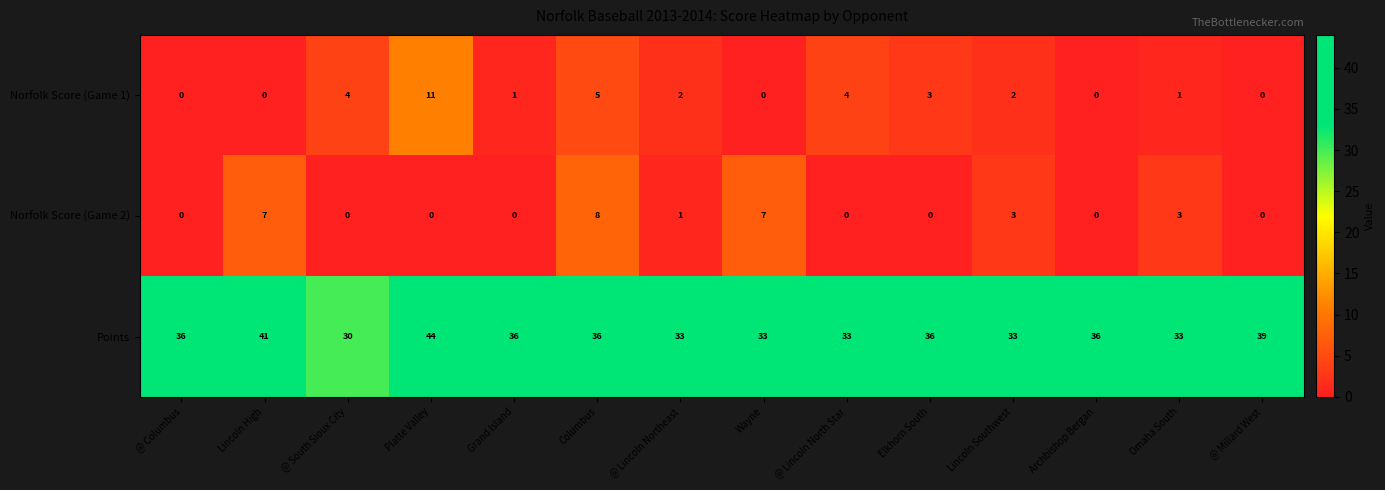

Which series has the widest spread of values?

Points